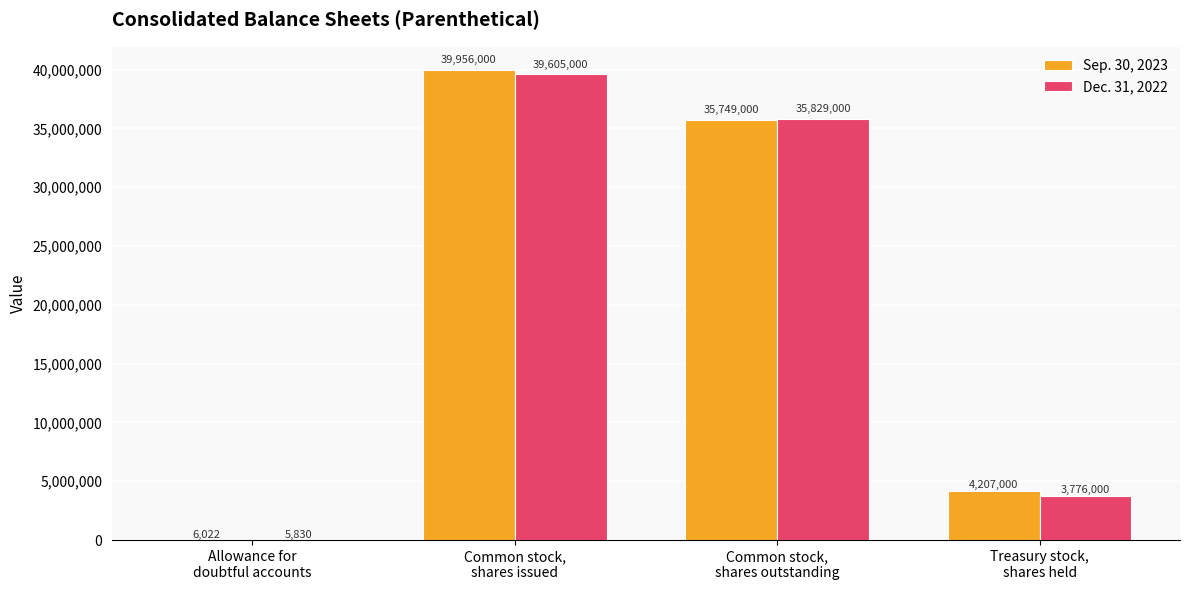

At which category is the sum across all series the highest?

Common stock,
shares issued